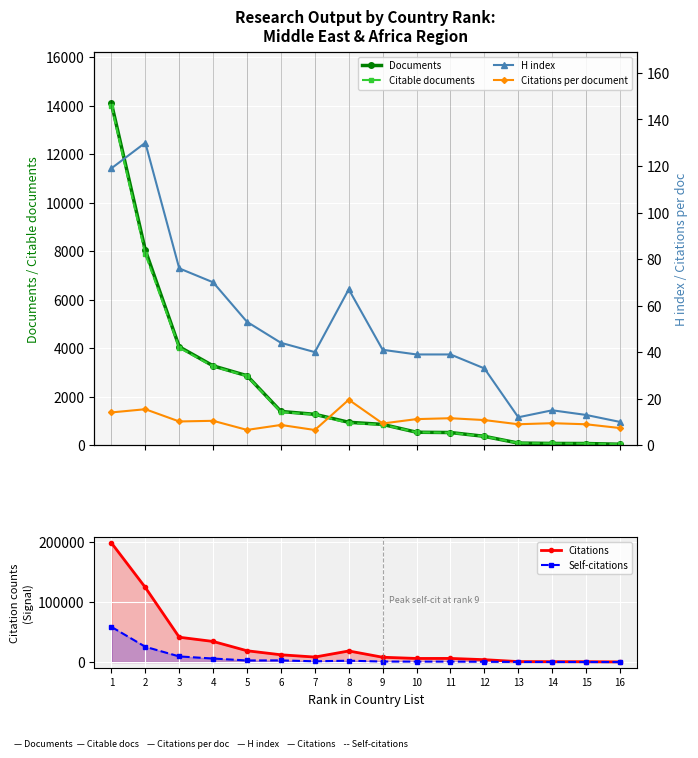

Which series changed the most between 3 and 8?

Citations